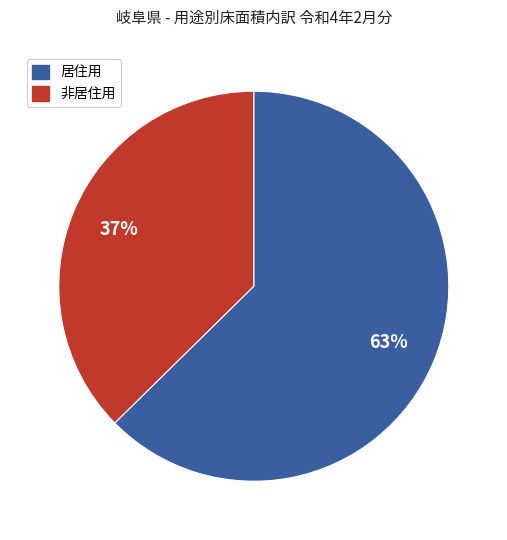

True or false: 居住用 accounts for 63% of the total.

True